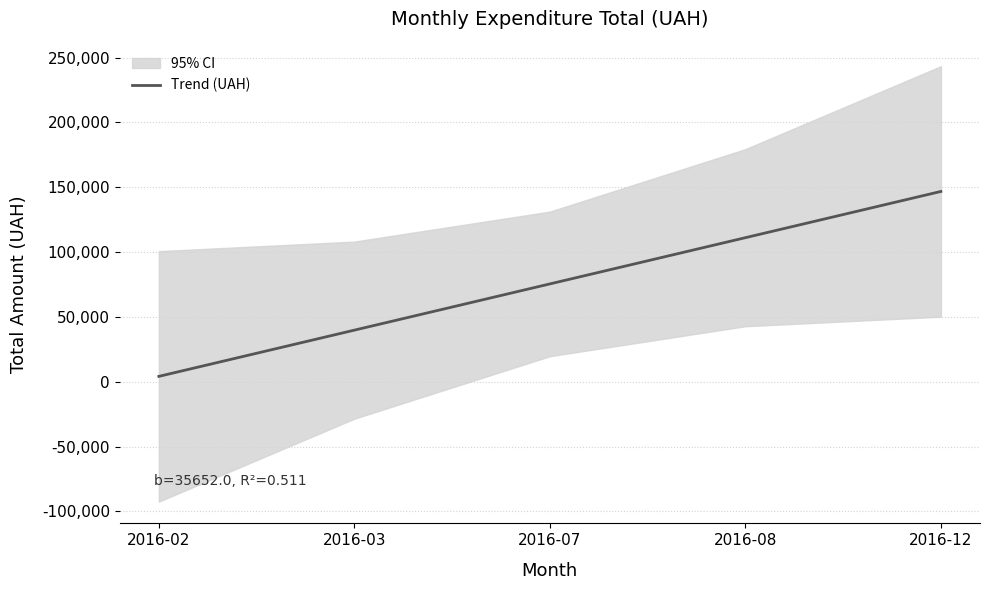

What is the value of the 3rd point from the left?

75433.3